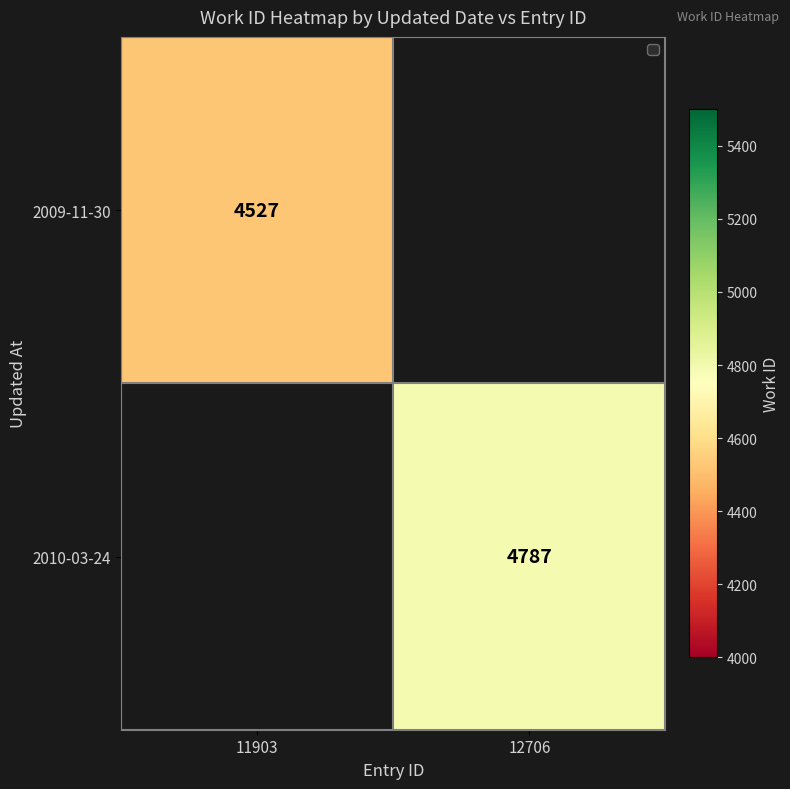

At how many categories does at least one series exceed 4626?

1